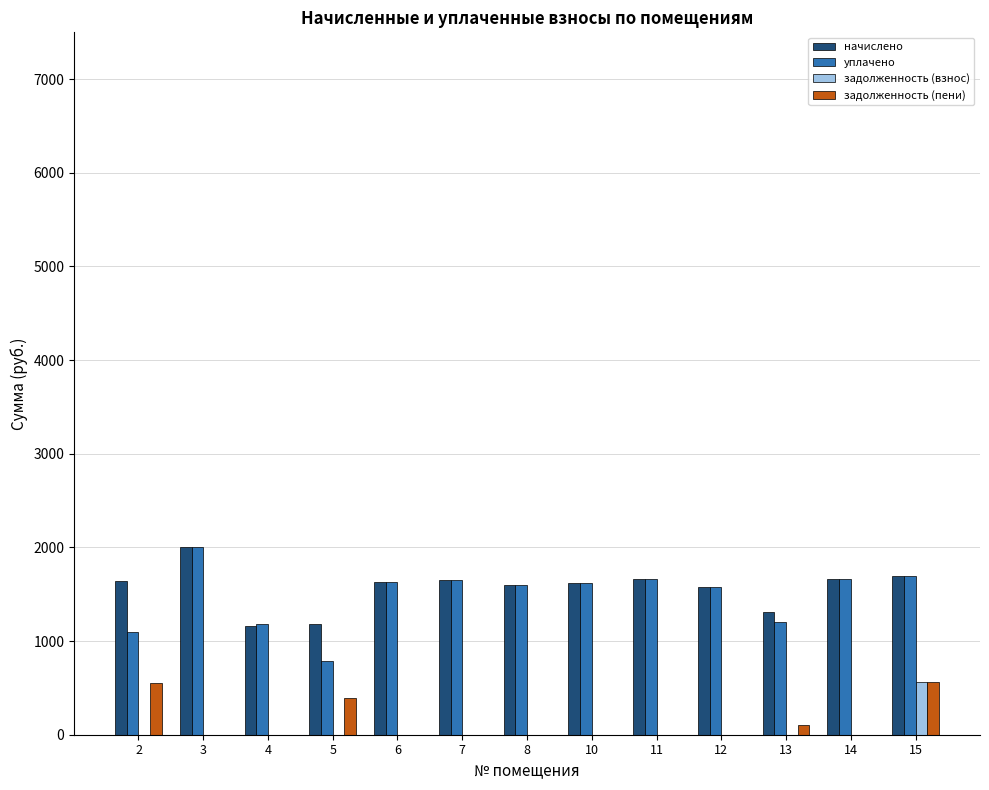

What is the average value of the уплачено series?

1491.7